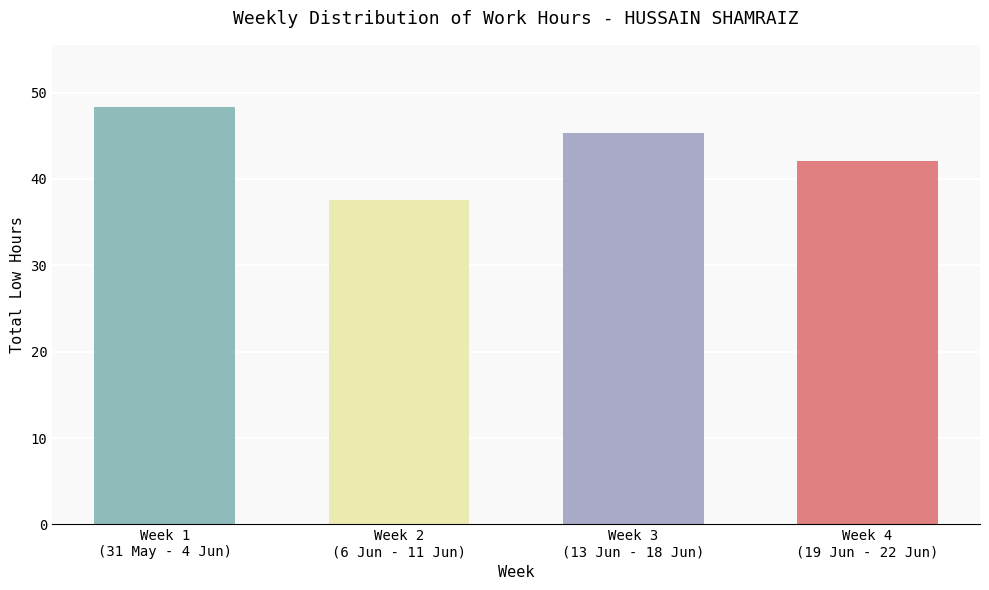

Are the bars horizontal?

No